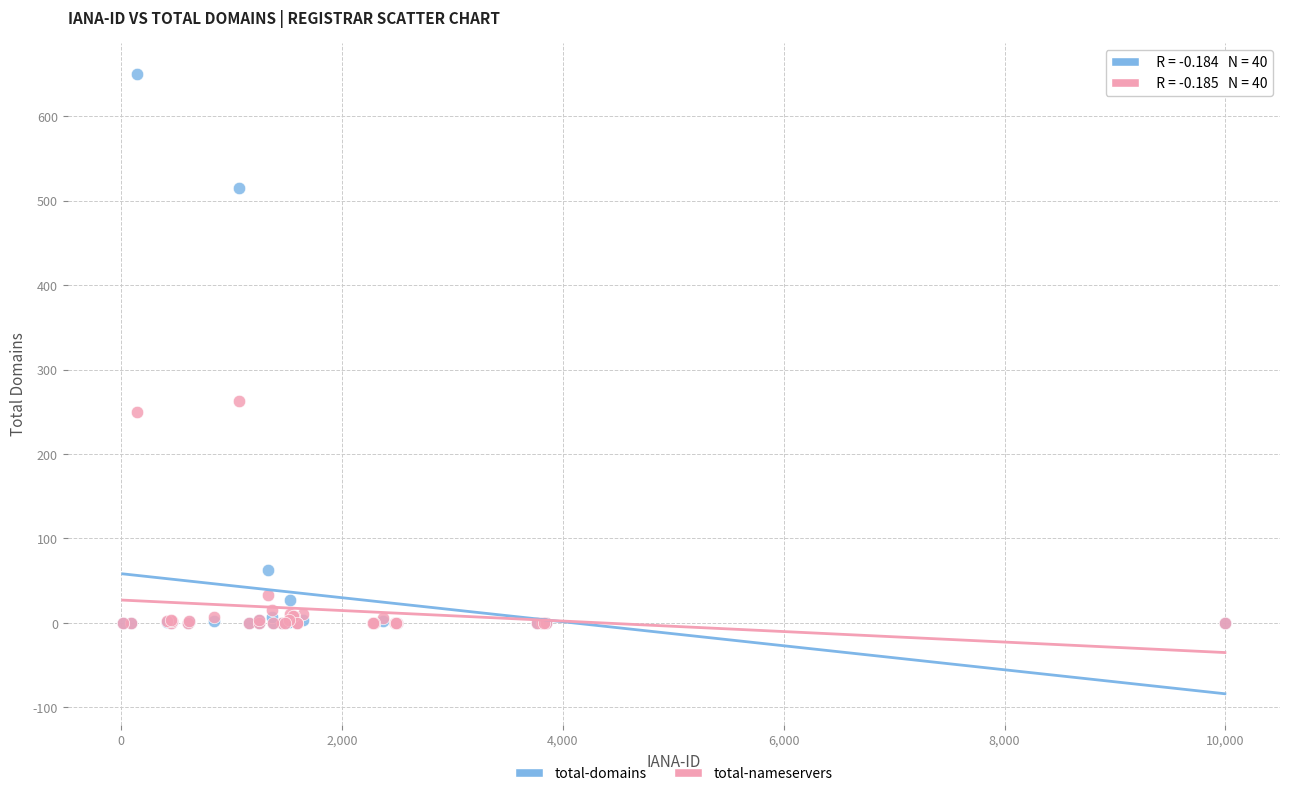

What are all the series names shown in the legend?

total-domains, total-nameservers